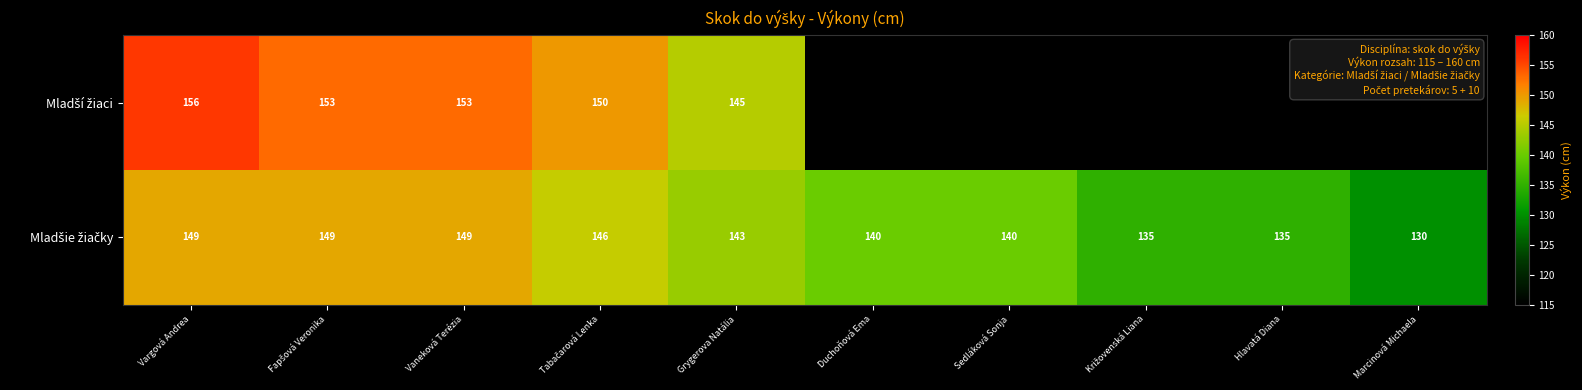

What is the spread (max minus min) of values at Vargová Andrea?

7